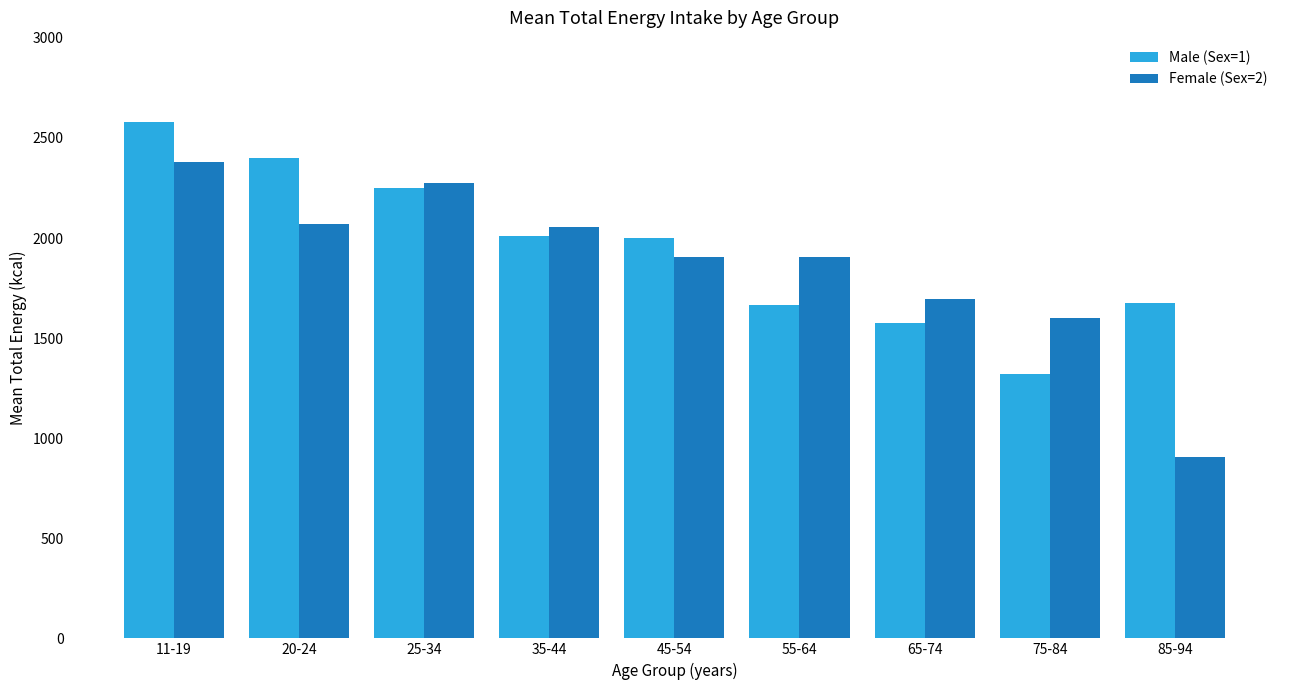

List the series in order of their overall mean, highest first.

Male (Sex=1), Female (Sex=2)